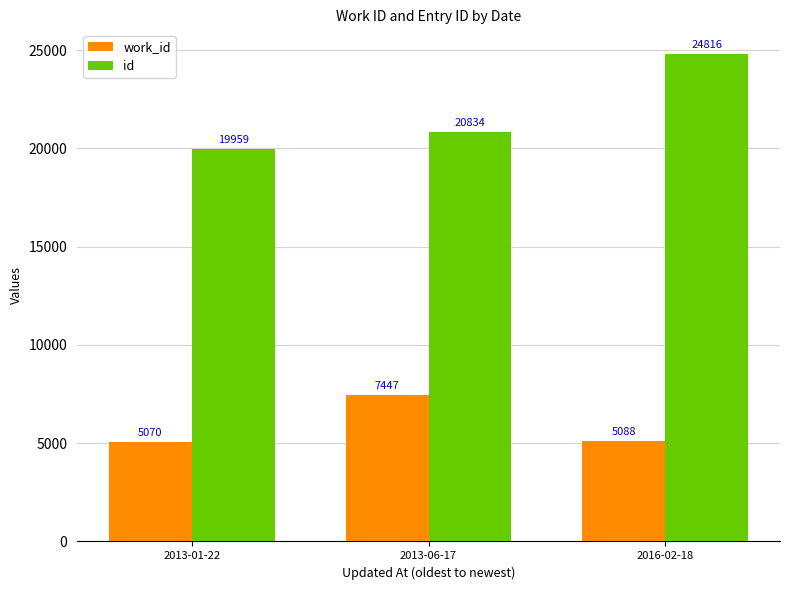

What is the difference between the maximum and minimum values in the id series?

4857